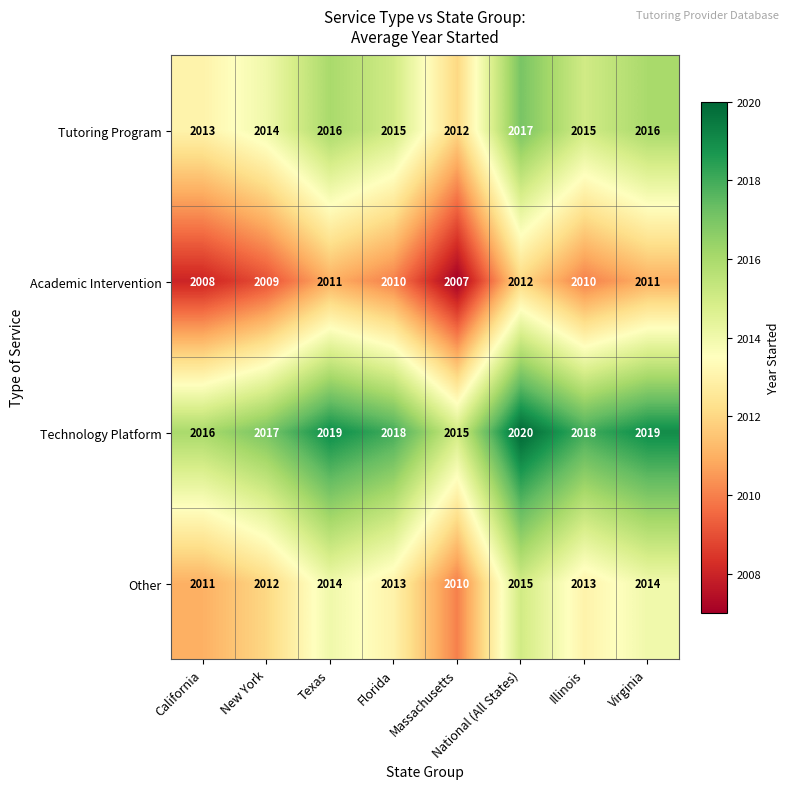

What is the spread (max minus min) of values at Florida?

8